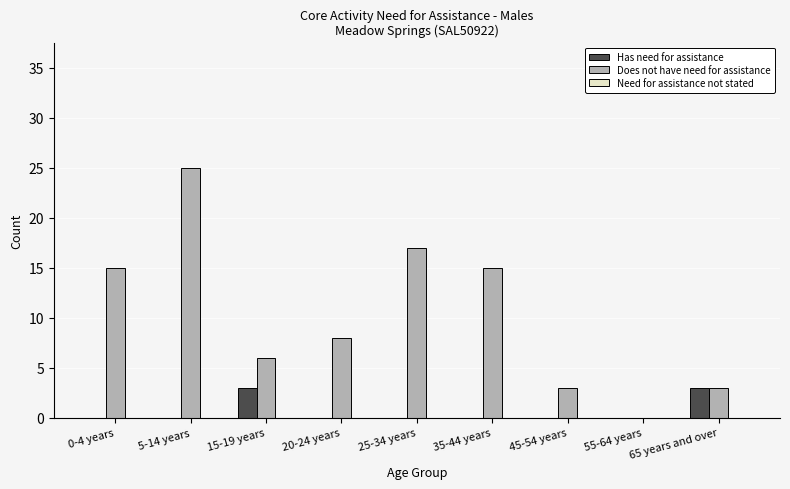

The Has need for assistance series shows 0 at 0-4 years. True or false?

True